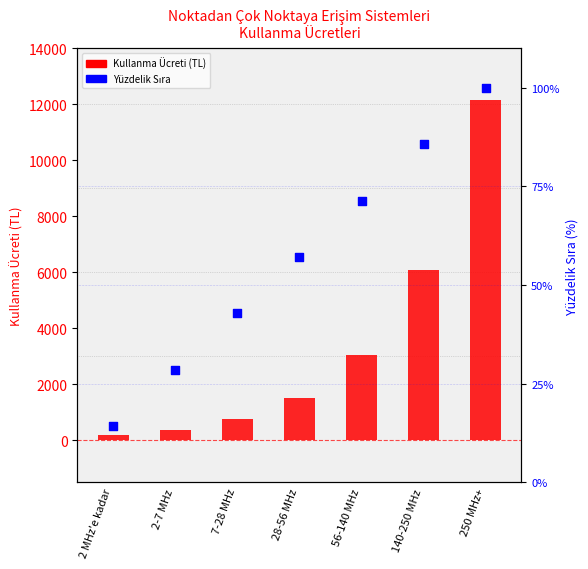

Which series contains the highest Y value?

Kullanma Ücreti (TL)